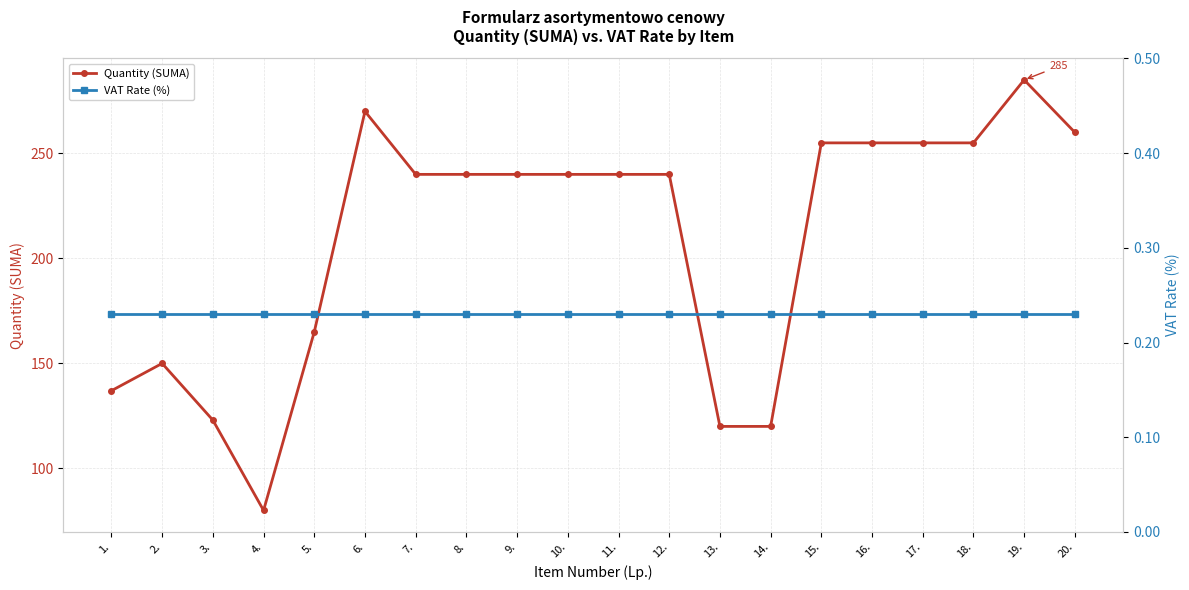

Between 7. and 10., which series saw the biggest shift?

Quantity (SUMA)